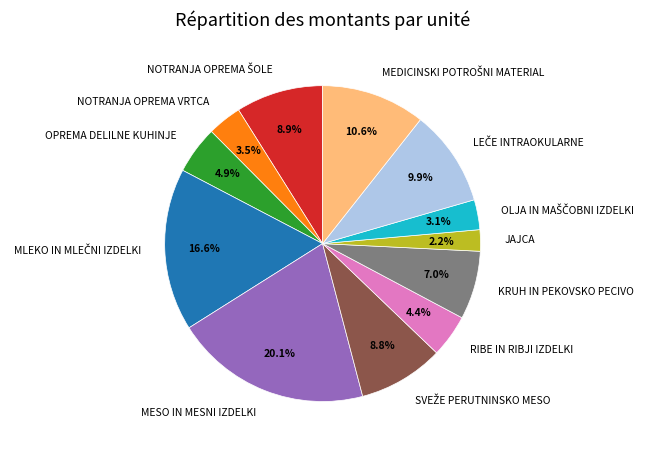

How many segments does this pie chart have?

12